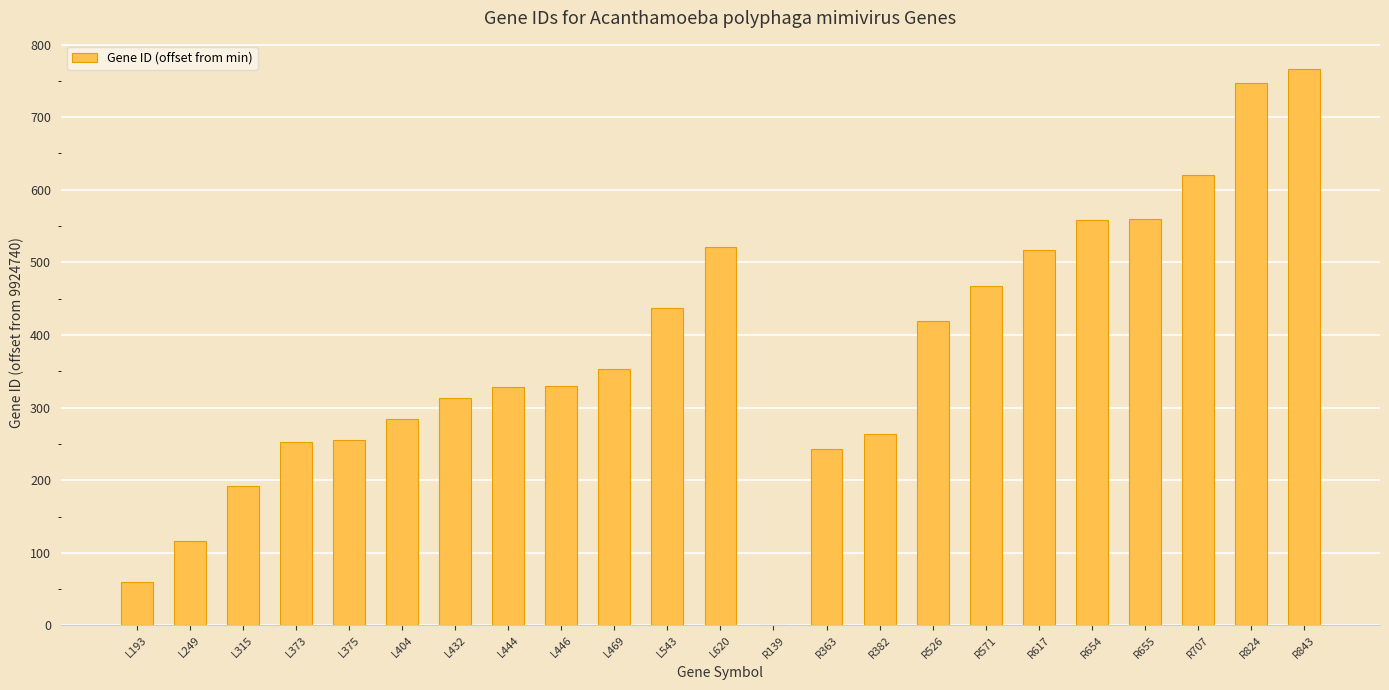

What is the change in value from L620 to R655?

+39